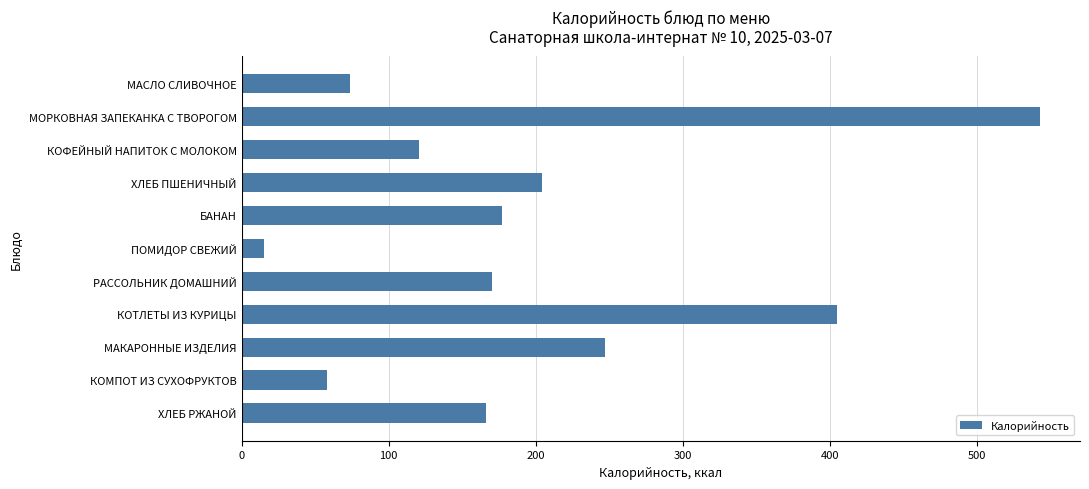

Reading top to bottom, extract all data points from this chart.

74	543	121	204	177	15	170	405	247	58	166